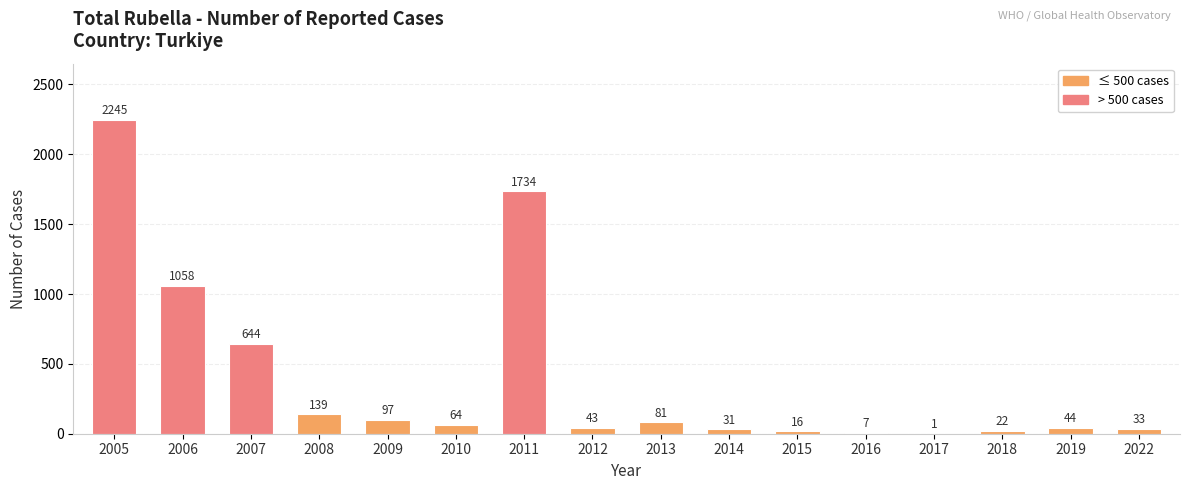

Is it true that the value at 2014 is 31?

True